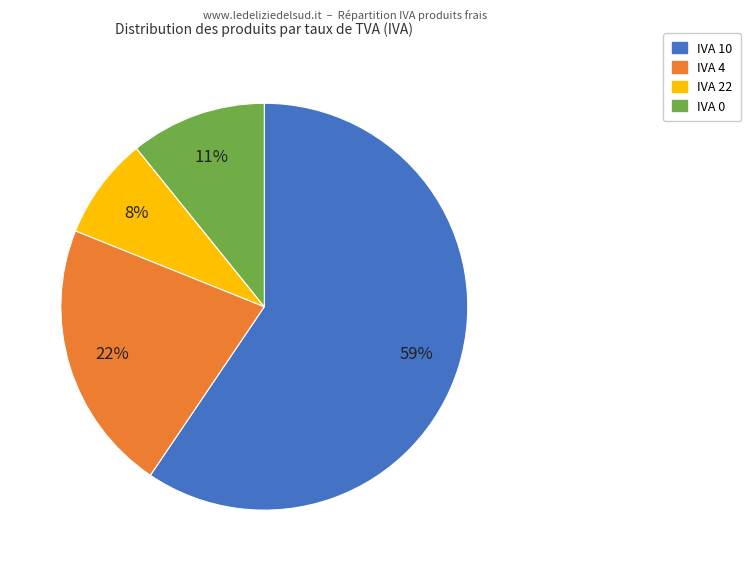

Does any single category account for the majority?

Yes